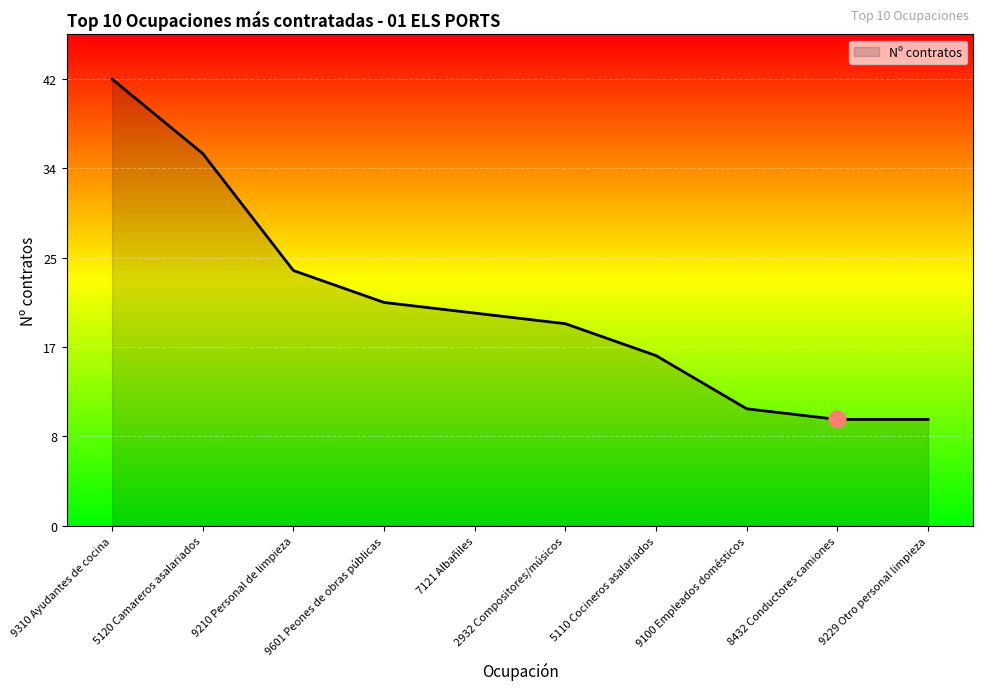

True or false: there are more than 0 points higher than both neighbors.

False